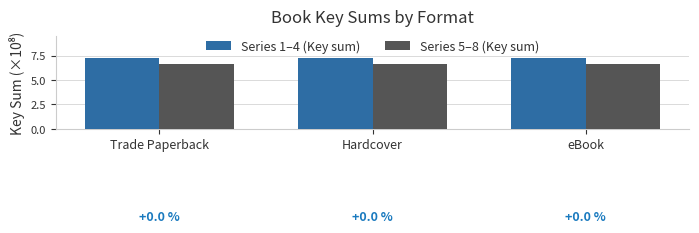

What is the spread (max minus min) of values at eBook?

0.7